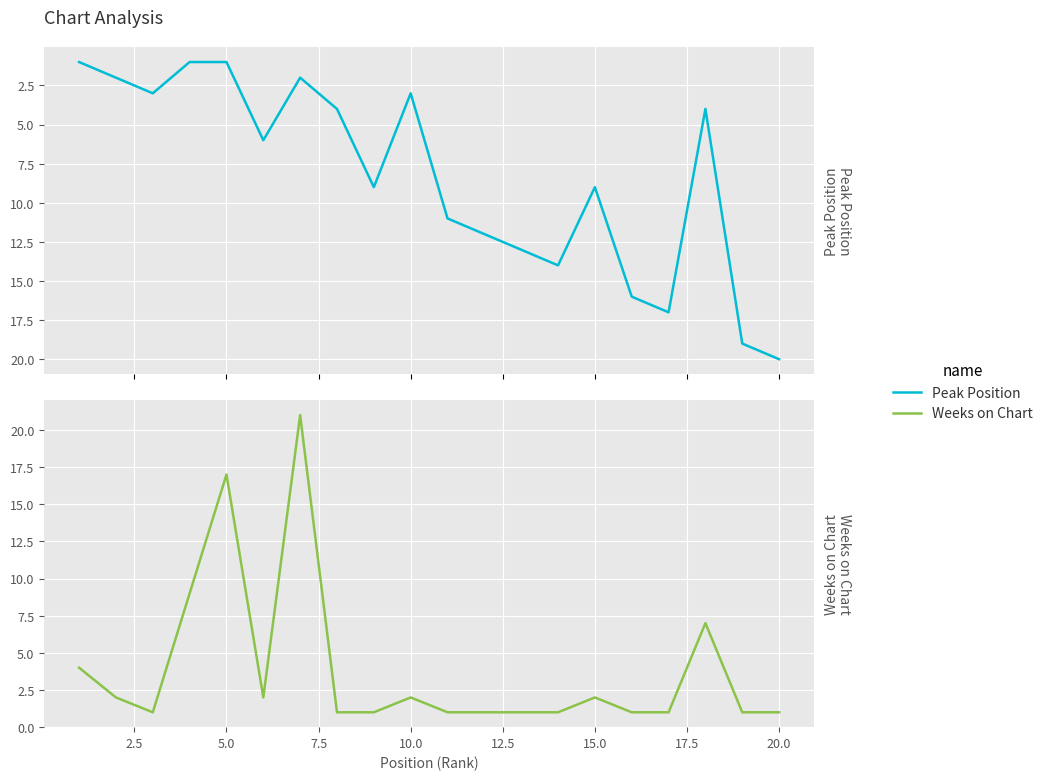

True or false: Peak Position has more than 0 interior local peaks.

True